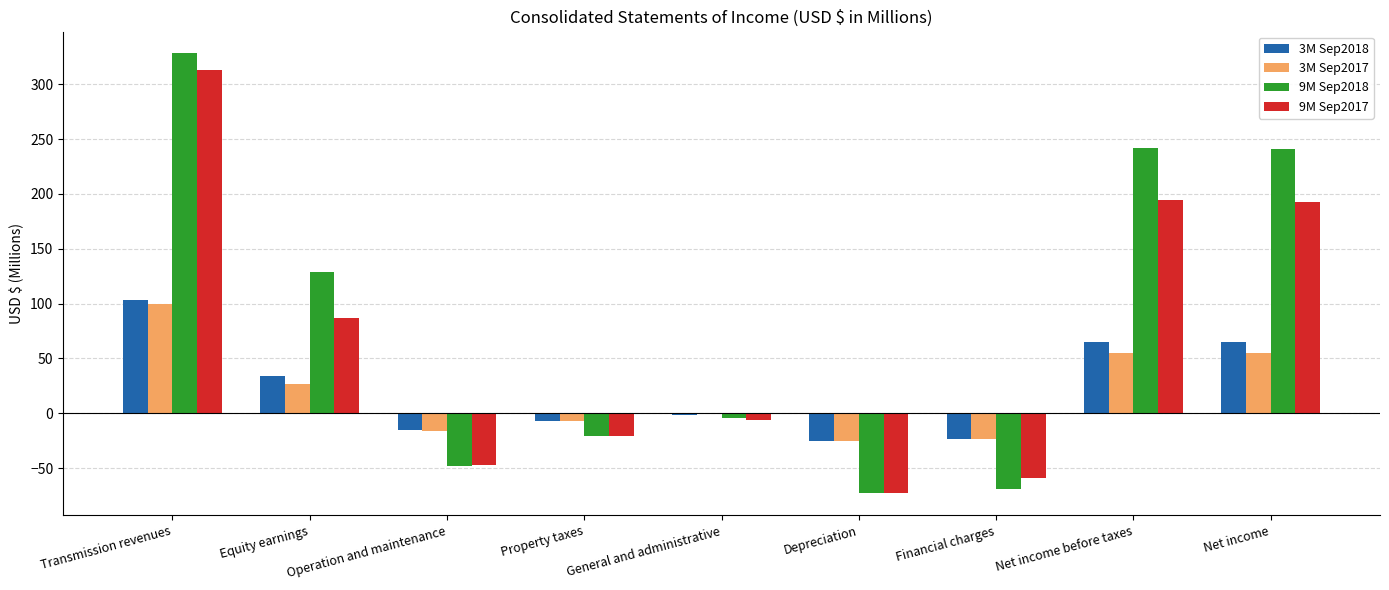

What is the difference between the 9M Sep2017 values at Net income and Financial charges?

252